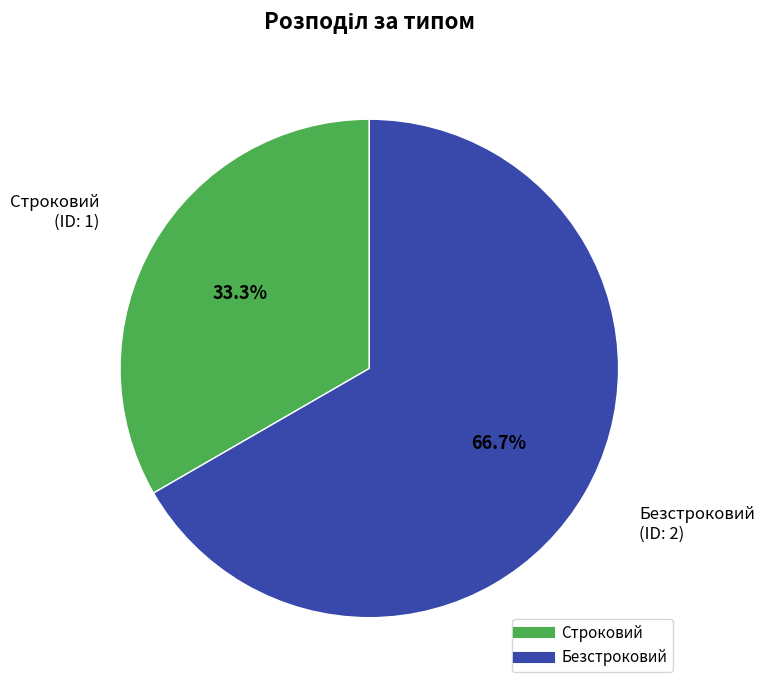

Which slice represents more than half of the pie?

Безстроковий